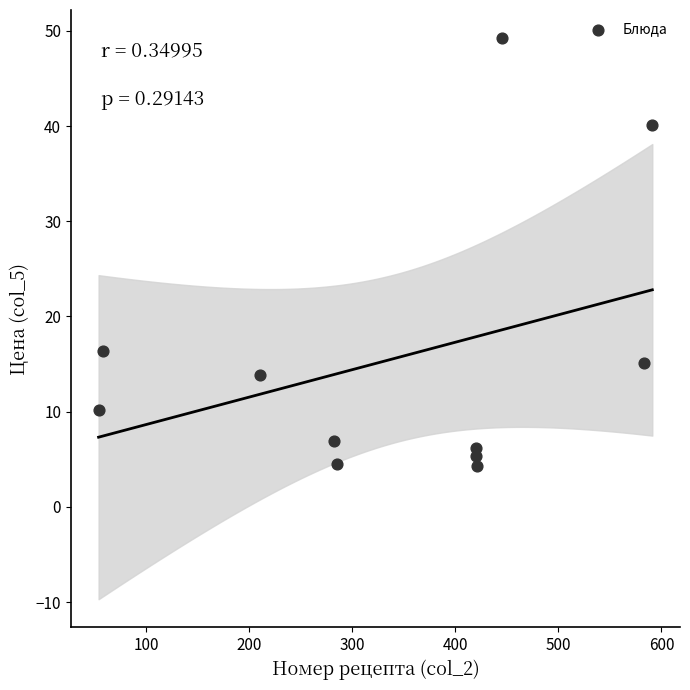

What Y value in the scatter plot is closest to 26?

16.4